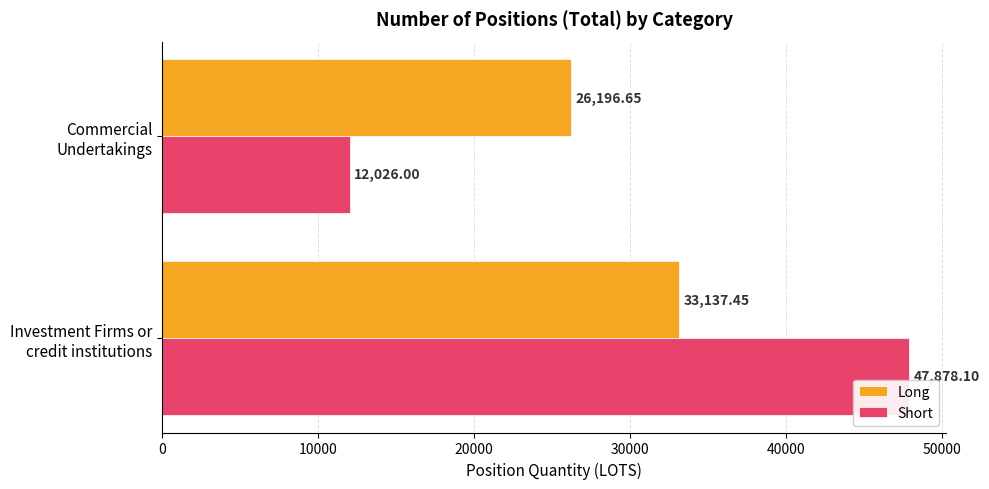

List the series in order of their peak value, highest first.

Short, Long